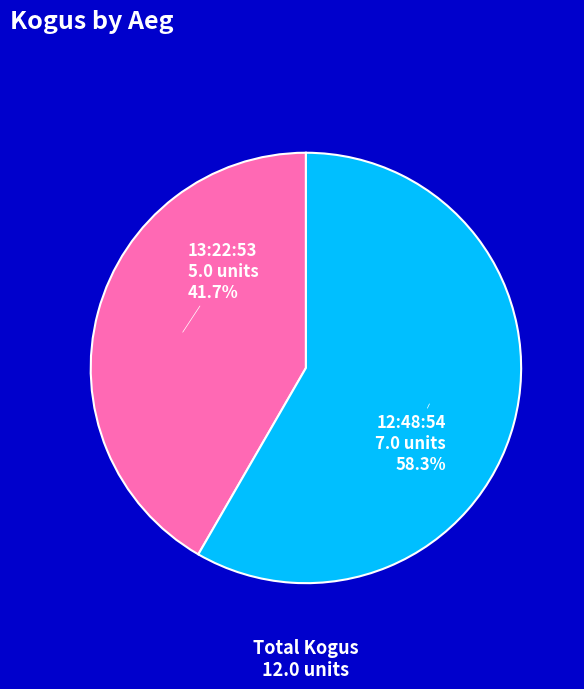

Is there any slice that represents more than half of the pie?

Yes